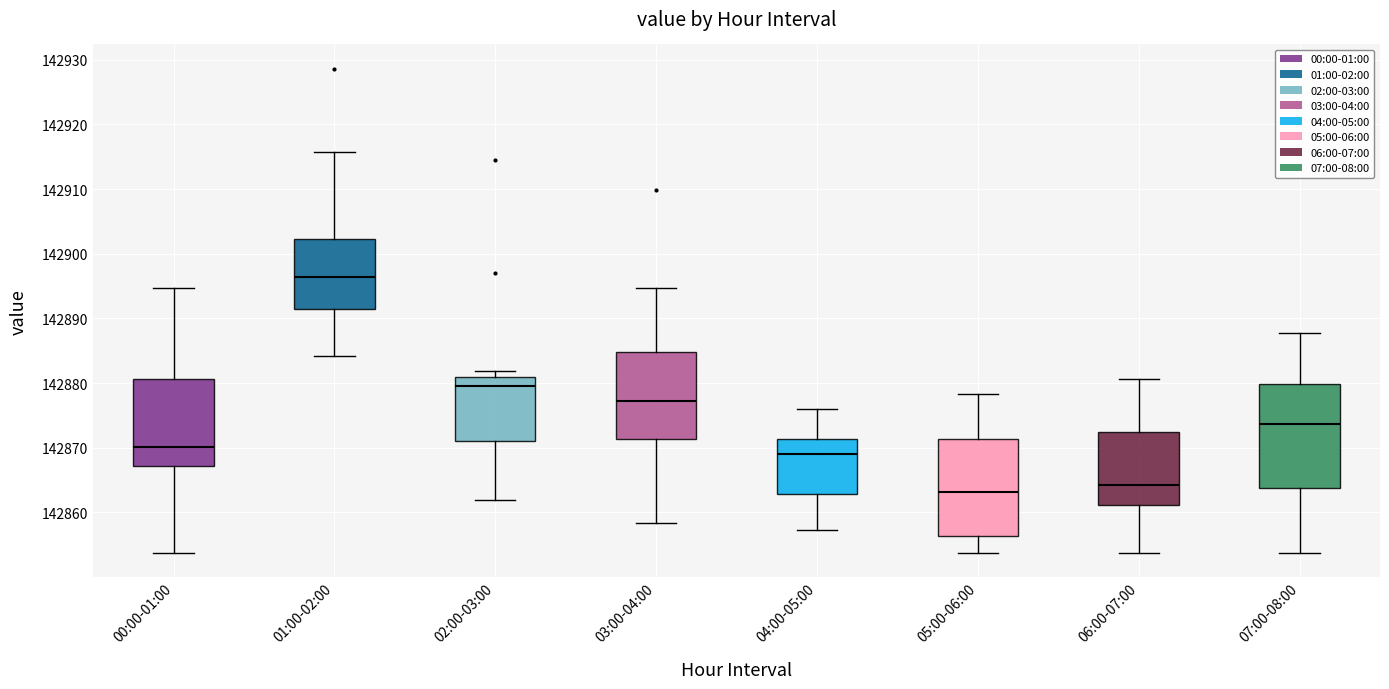

Reading left to right, read every box against the y-axis: the position of its median line, the range the box covers, and the ends of its whiskers. The values are not printed on the chart, so give them approximately, as read against the axis.

00:00-01:00: median 142870, box 142867 to 142881, whiskers 142854 to 142895
01:00-02:00: median 142896, box 142891 to 142902, whiskers 142884 to 142916
02:00-03:00: median 142879, box 142871 to 142881, whiskers 142862 to 142882
03:00-04:00: median 142877, box 142871 to 142885, whiskers 142858 to 142895
04:00-05:00: median 142869, box 142863 to 142871, whiskers 142857 to 142876
05:00-06:00: median 142863, box 142856 to 142871, whiskers 142854 to 142878
06:00-07:00: median 142864, box 142861 to 142872, whiskers 142854 to 142881
07:00-08:00: median 142874, box 142864 to 142880, whiskers 142854 to 142888